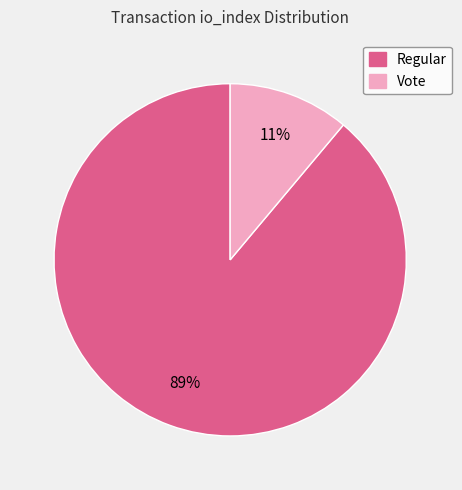

To the nearest percent, what is the average slice percentage?

50%